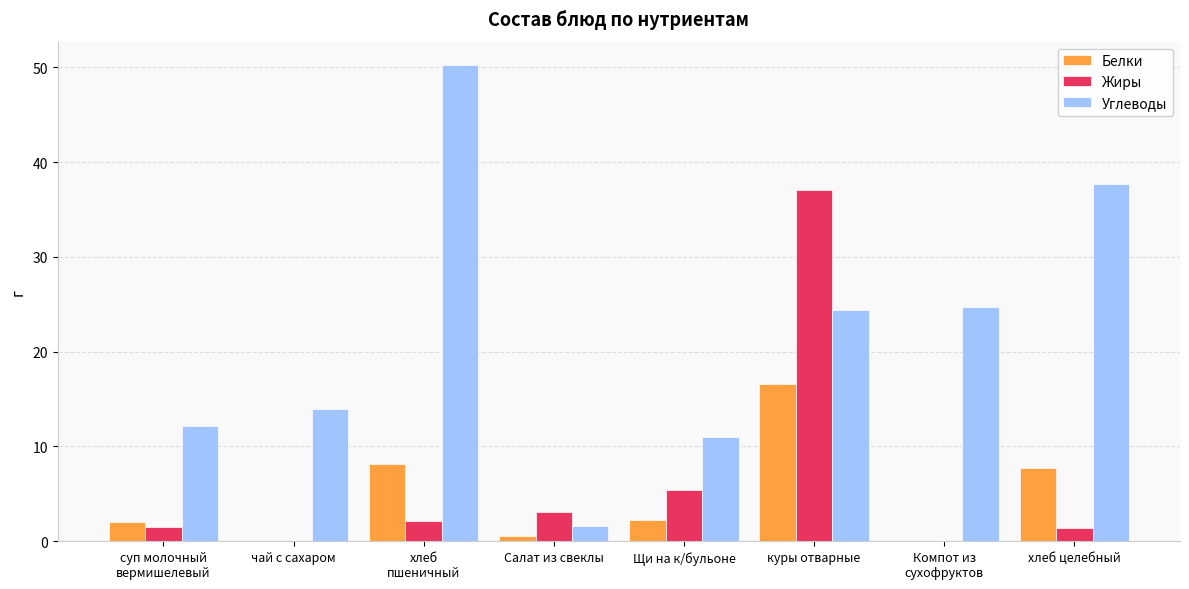

At which label is Жиры closest to 18?

Щи на к/бульоне